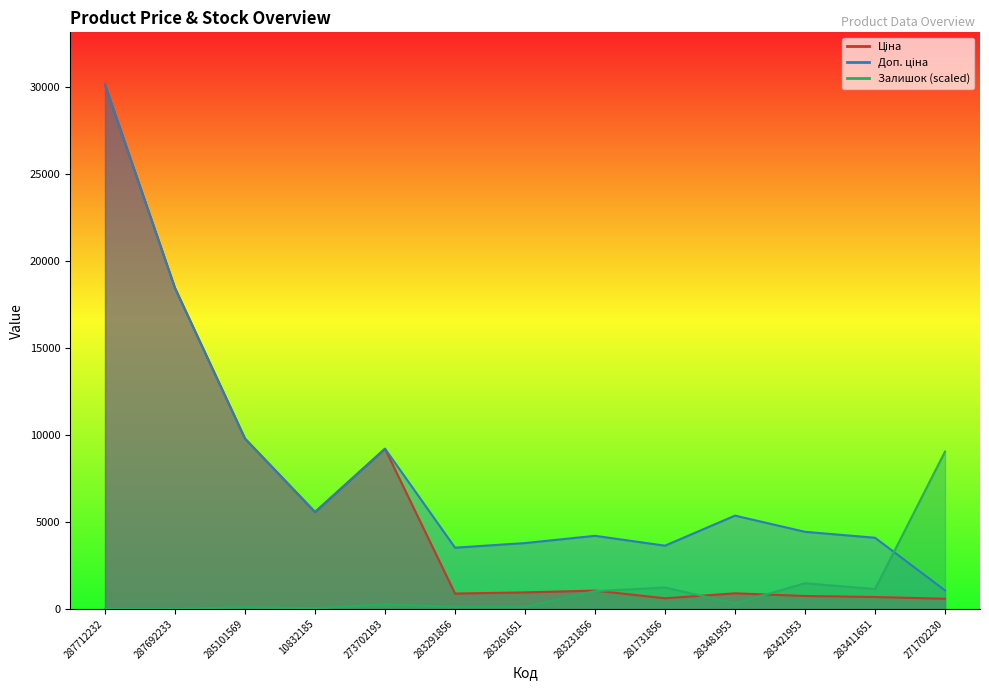

What is the difference between the Доп. ціна values at 283231856 and 287712232?

25909.3